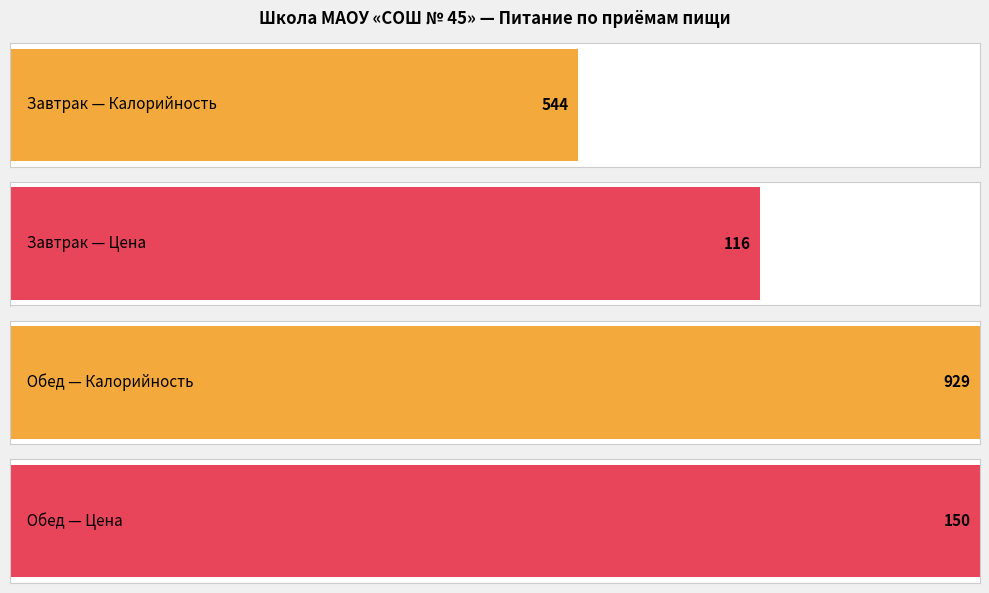

Does the chart contain stacked bars?

No